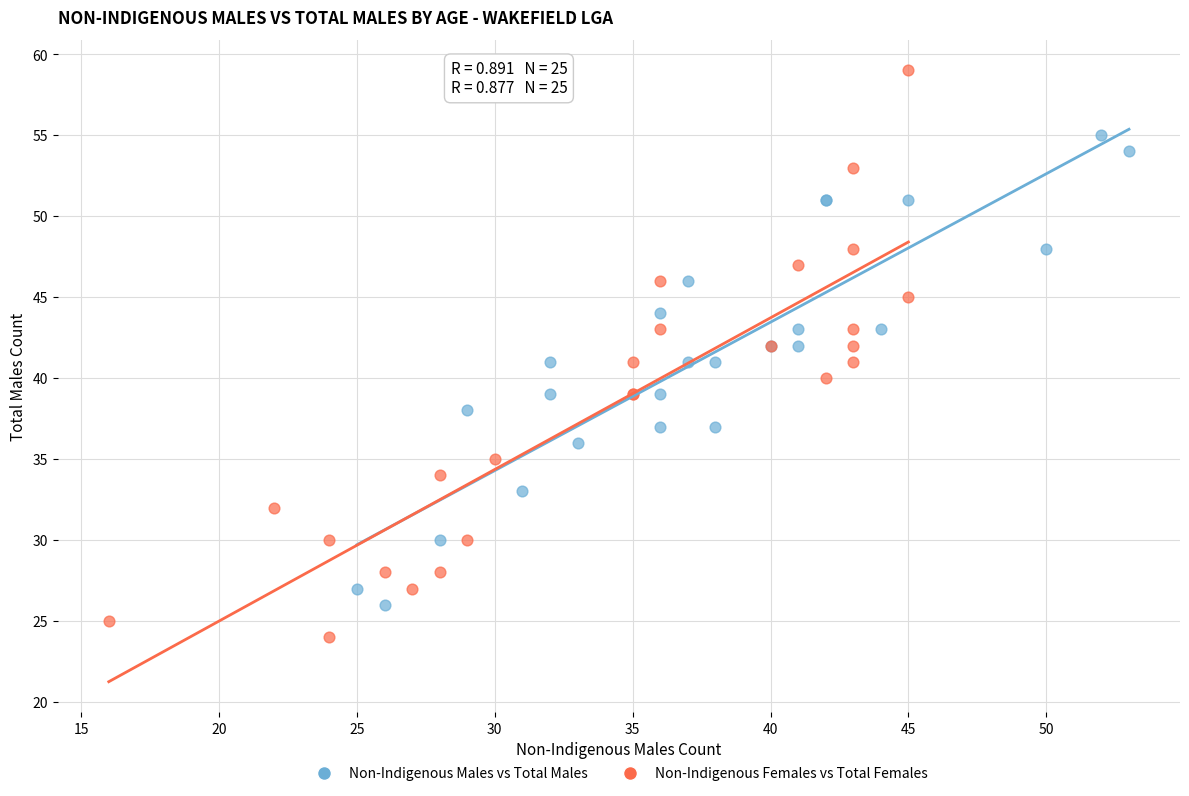

Which series reaches the minimum Y coordinate?

Non-Indigenous Females vs Total Females